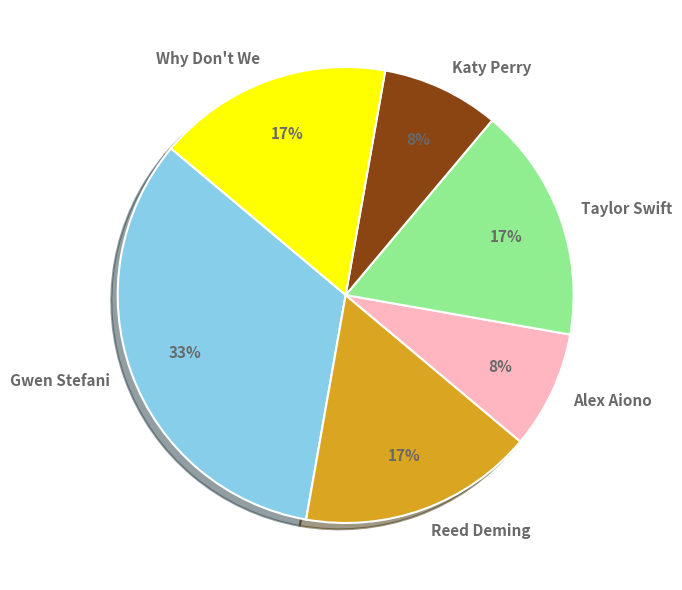

To the nearest percent, what is the combined percentage of Why Don't We and Katy Perry?

25%